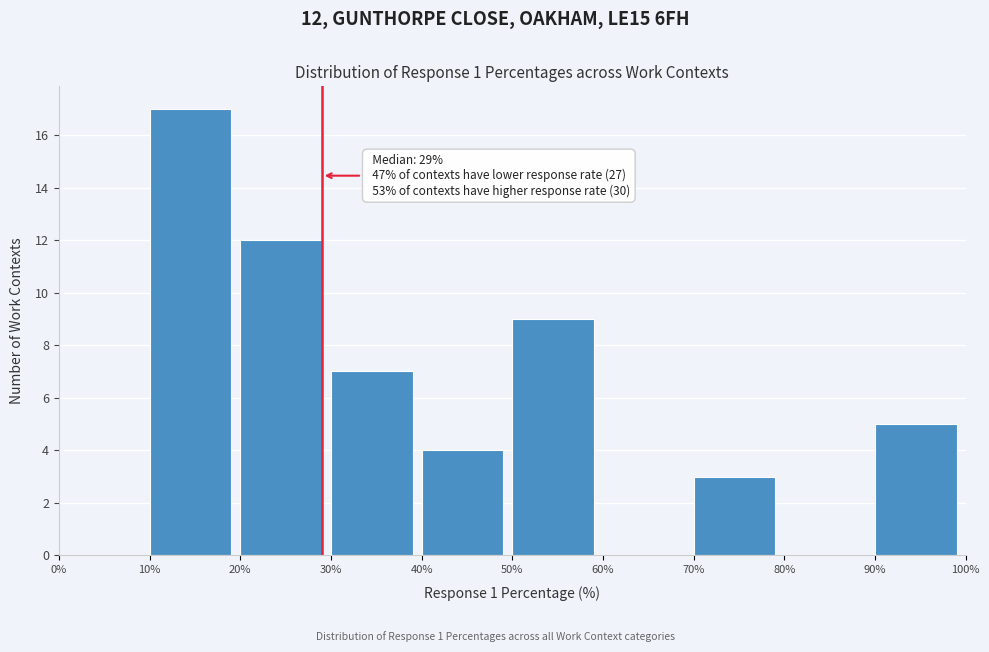

Over which range of the x-axis is the bar tallest?

10% to 20%